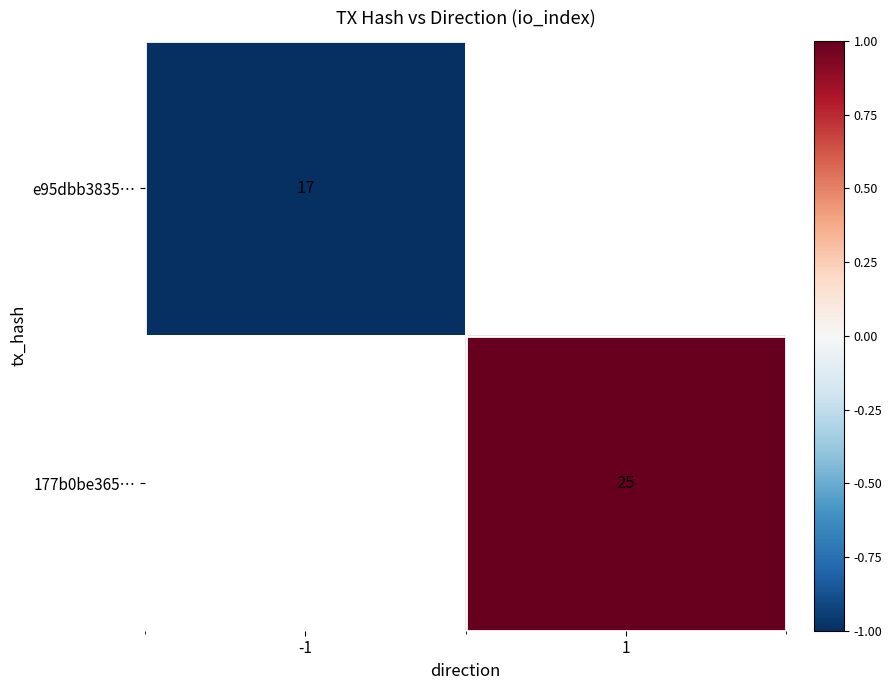

Is it true that 177b0be365… equals 25 at 1?

True